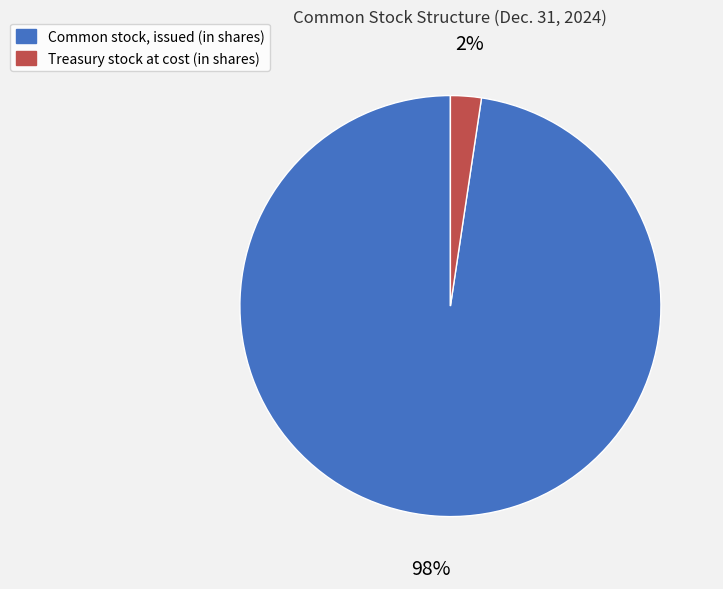

Which has a higher value, Common stock, issued (in shares) or Treasury stock at cost (in shares)?

Common stock, issued (in shares)